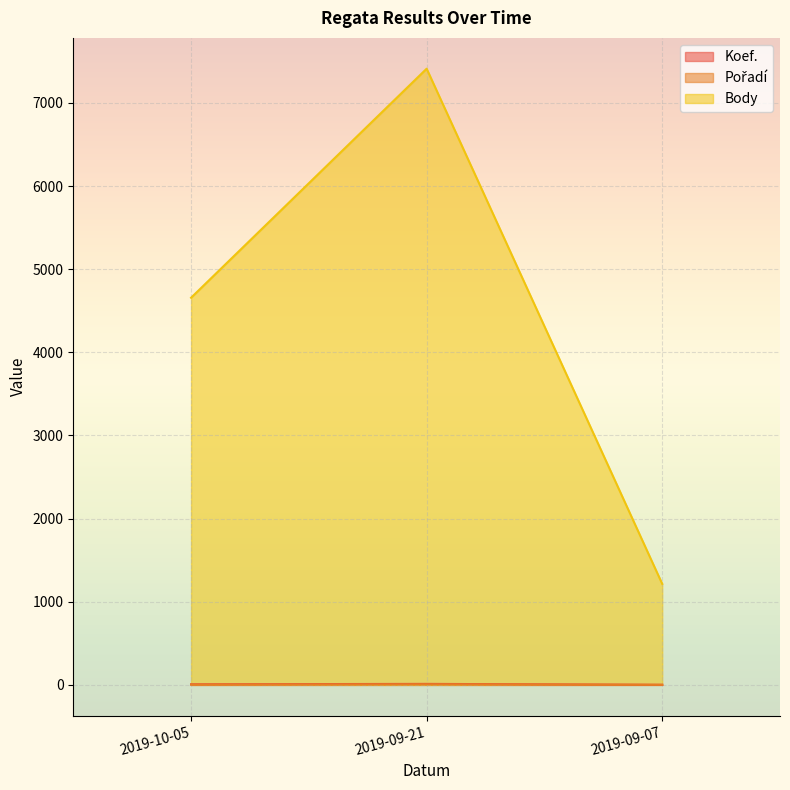

What is the value of the Body point at the 1st from the left?

4657